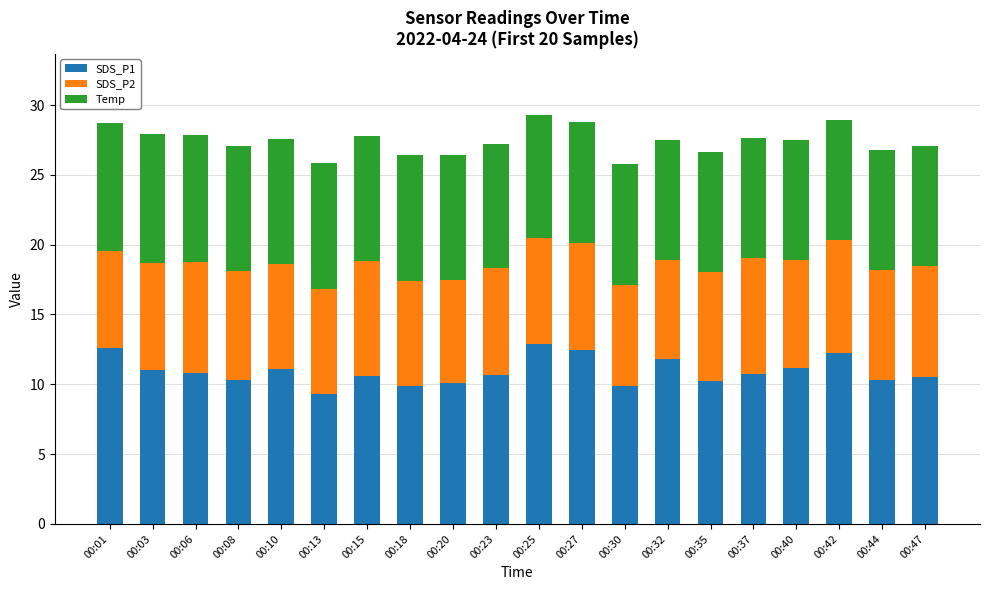

What is the maximum value for SDS_P1?

12.9